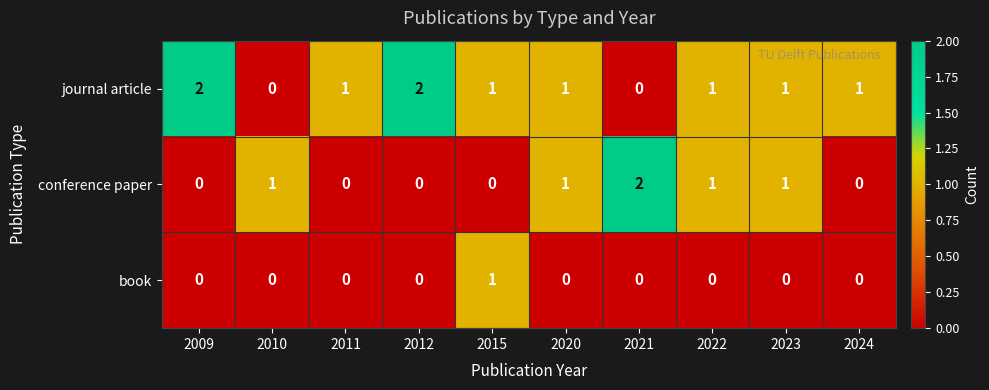

Which category has the highest value in the book series?

2015